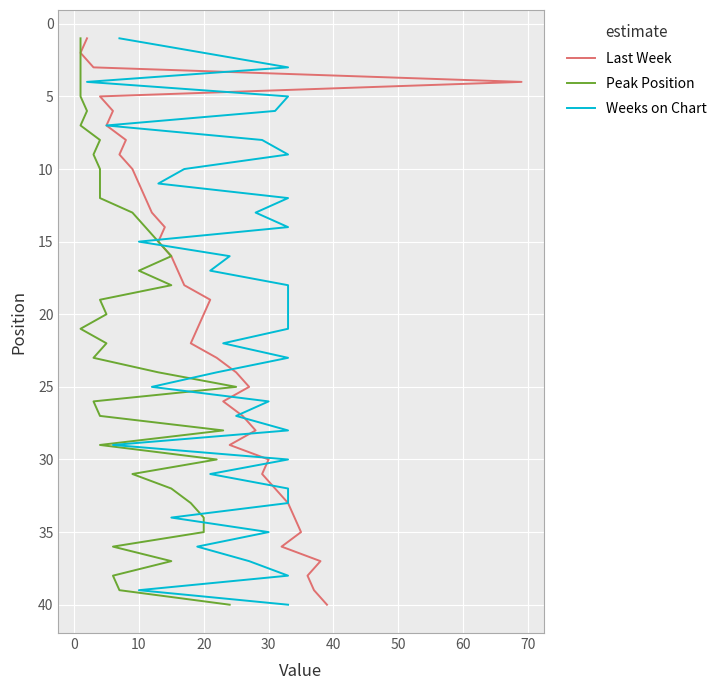

The value of Last Week at 23 is 36. True or false?

False